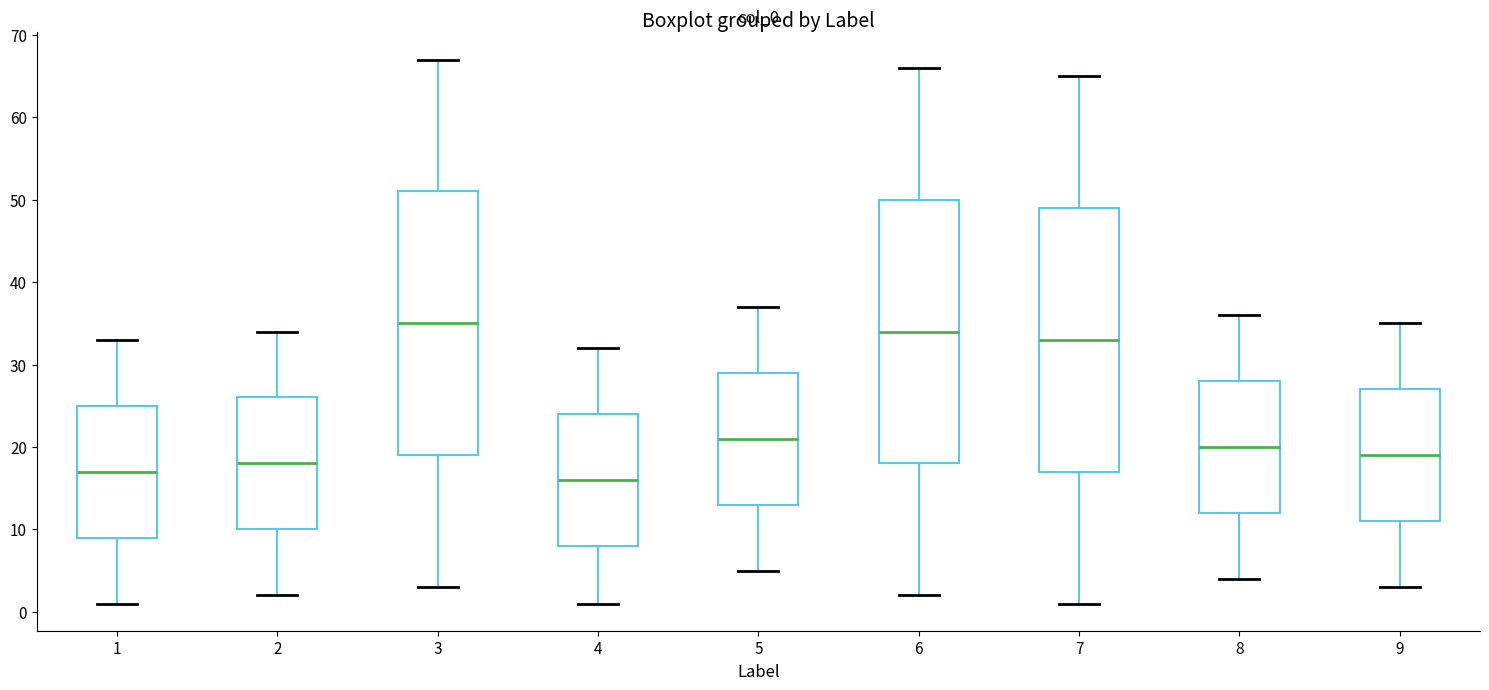

Which box has the lowest median line?

4